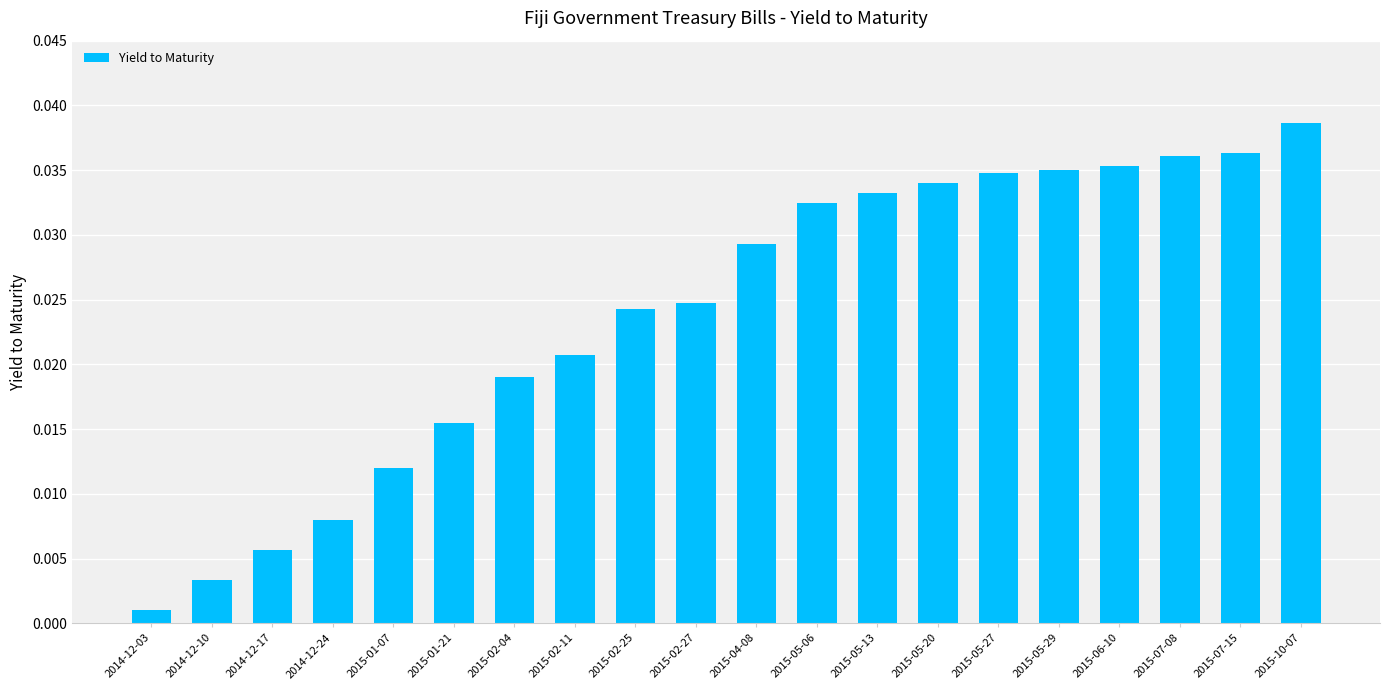

What is the sum of the values at 2015-02-11 and 2015-04-08?

0.1